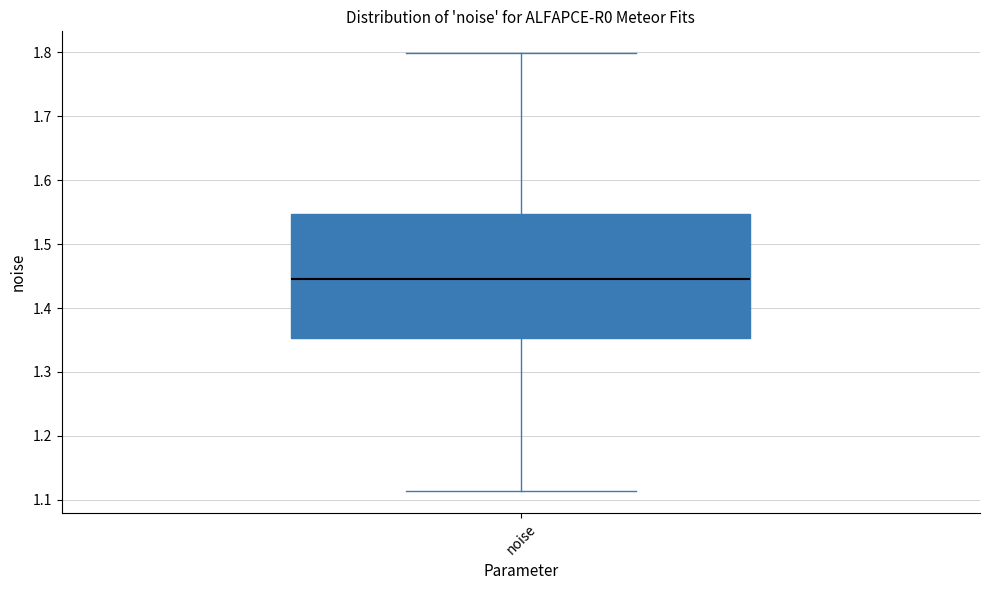

Where does the upper whisker of the box for noise end on the y-axis? The values are not printed on the chart, so give them approximately, as read against the axis.

1.80